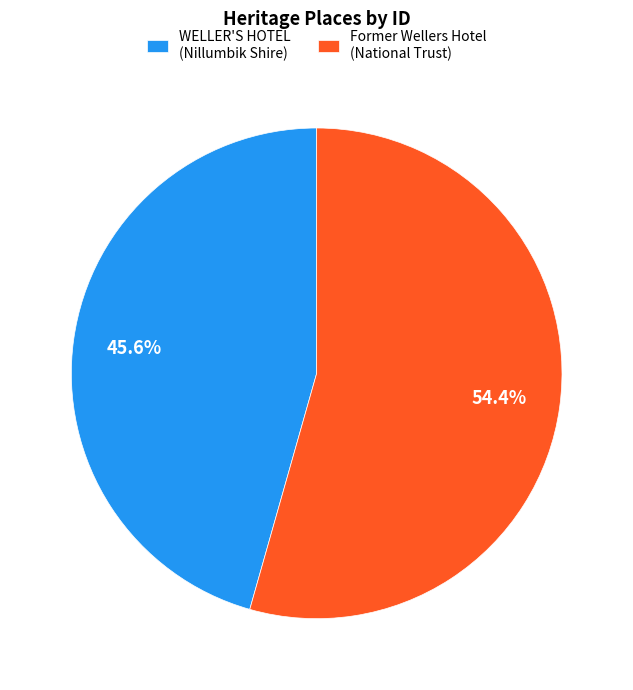

What is the smallest slice in the pie chart?

WELLER'S HOTEL (Nillumbik Shire)